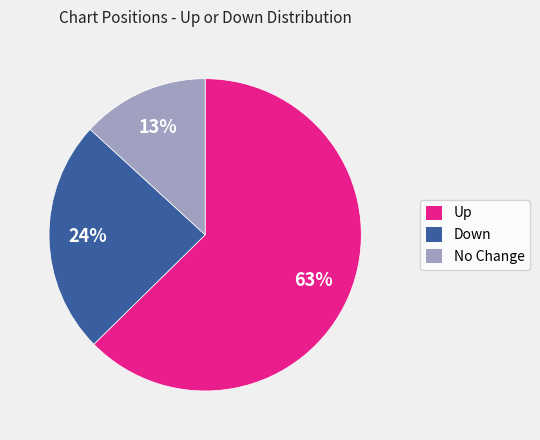

Is it true that Down is 36% of the pie?

False